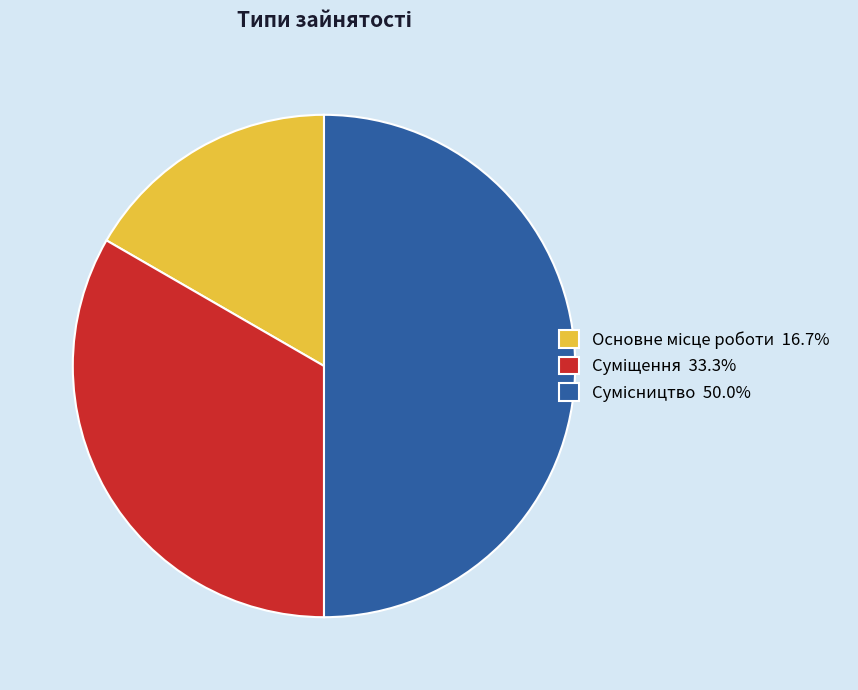

Which slice is the smallest?

Основне місце роботи